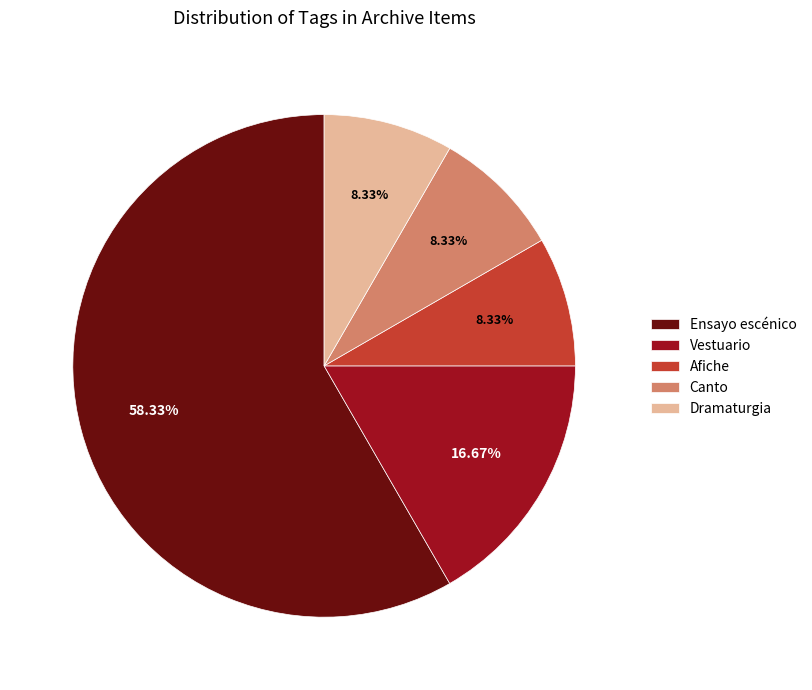

Count the number of slices in the pie.

5